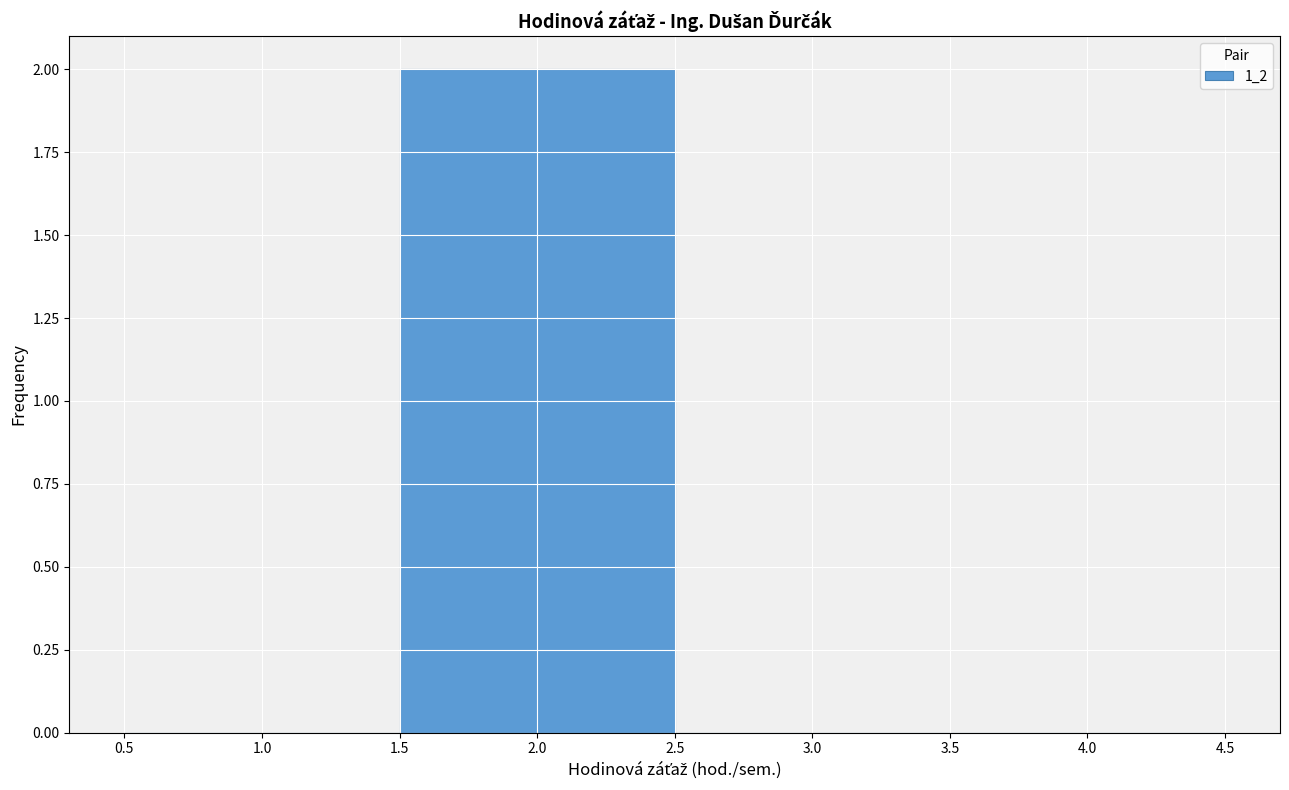

Reading left to right, list every bar in this chart as the range it spans on the x-axis followed by its height. The values are not printed on the chart, so give them approximately, as read against the axis.

0.5 to 1.5: 0
1.5 to 2.5: 2
2.5 to 3.5: 0
3.5 to 4.5: 0